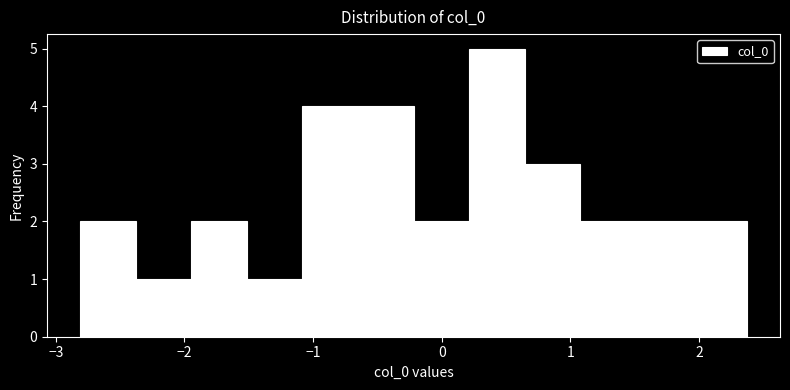

Reading left to right, list every bar in this chart as the range it spans on the x-axis followed by its height. Neither the bar edges nor the heights are printed on the chart, so give them approximately, as read against the axes.

-2.8 to -2.4: 2
-2.4 to -1.9: 1
-1.9 to -1.5: 2
-1.5 to -1.1: 1
-1.1 to -0.7: 4
-0.7 to -0.2: 4
-0.2 to 0.2: 2
0.2 to 0.6: 5
0.6 to 1.1: 3
1.1 to 1.5: 2
1.5 to 1.9: 2
1.9 to 2.4: 2